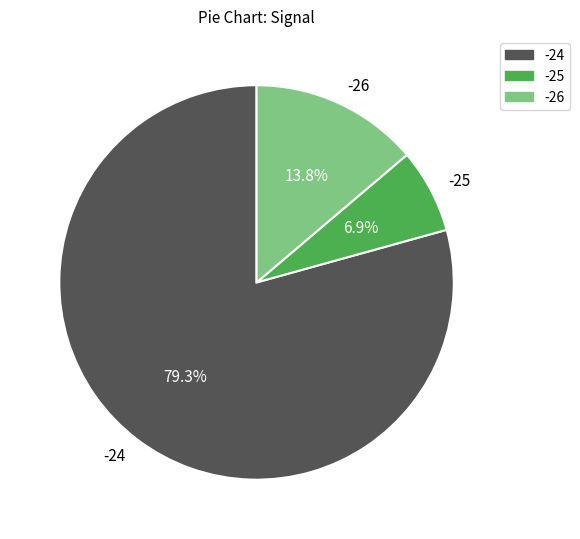

Does -24 represent more than half of the total?

Yes